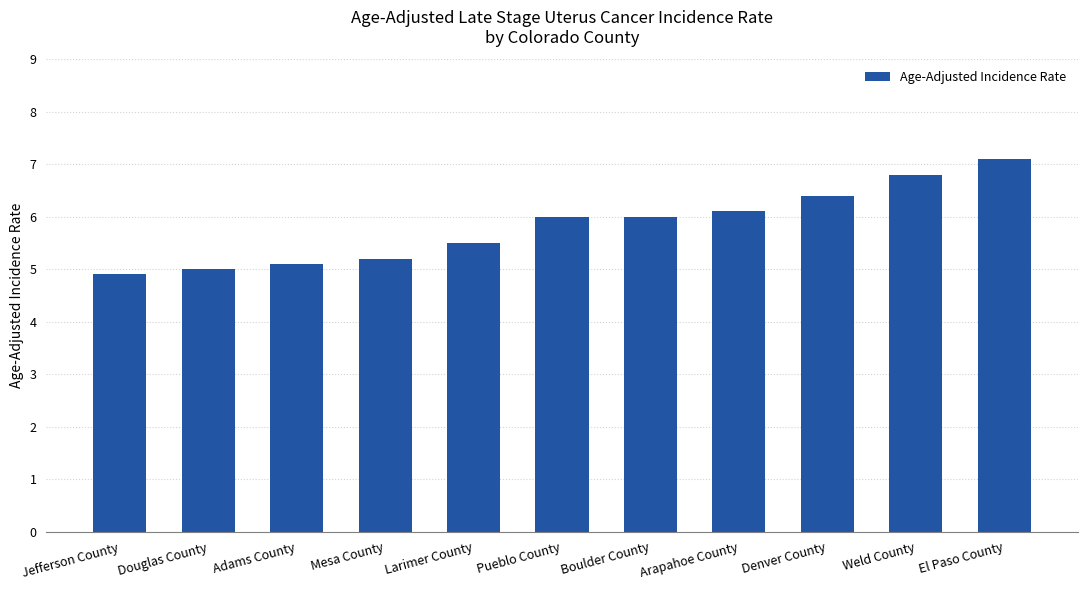

What is the maximum value shown in the chart?

7.1